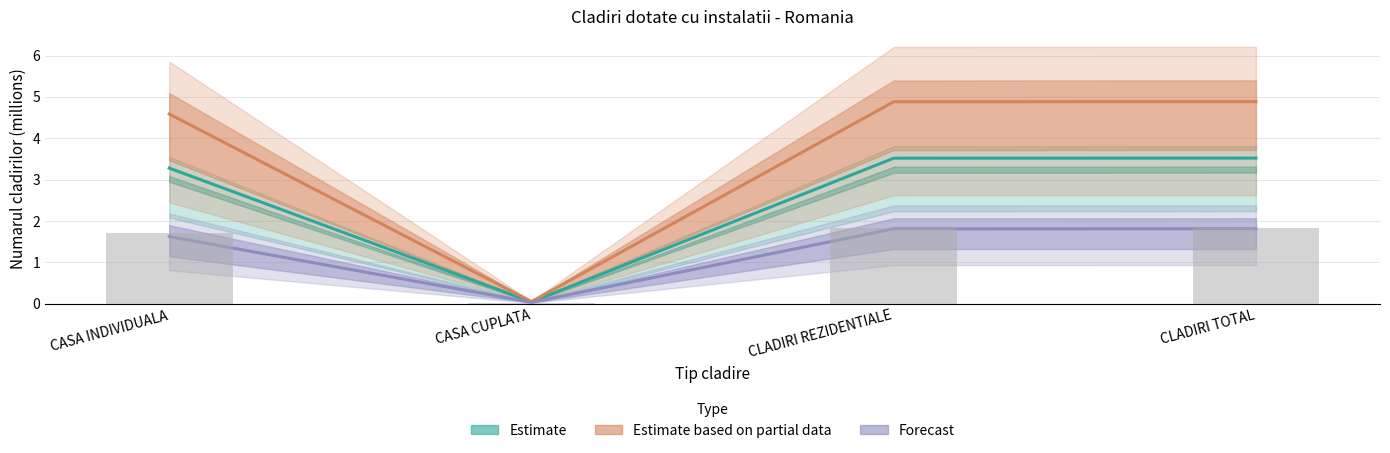

Which series has the widest spread of values?

Estimate based on partial data